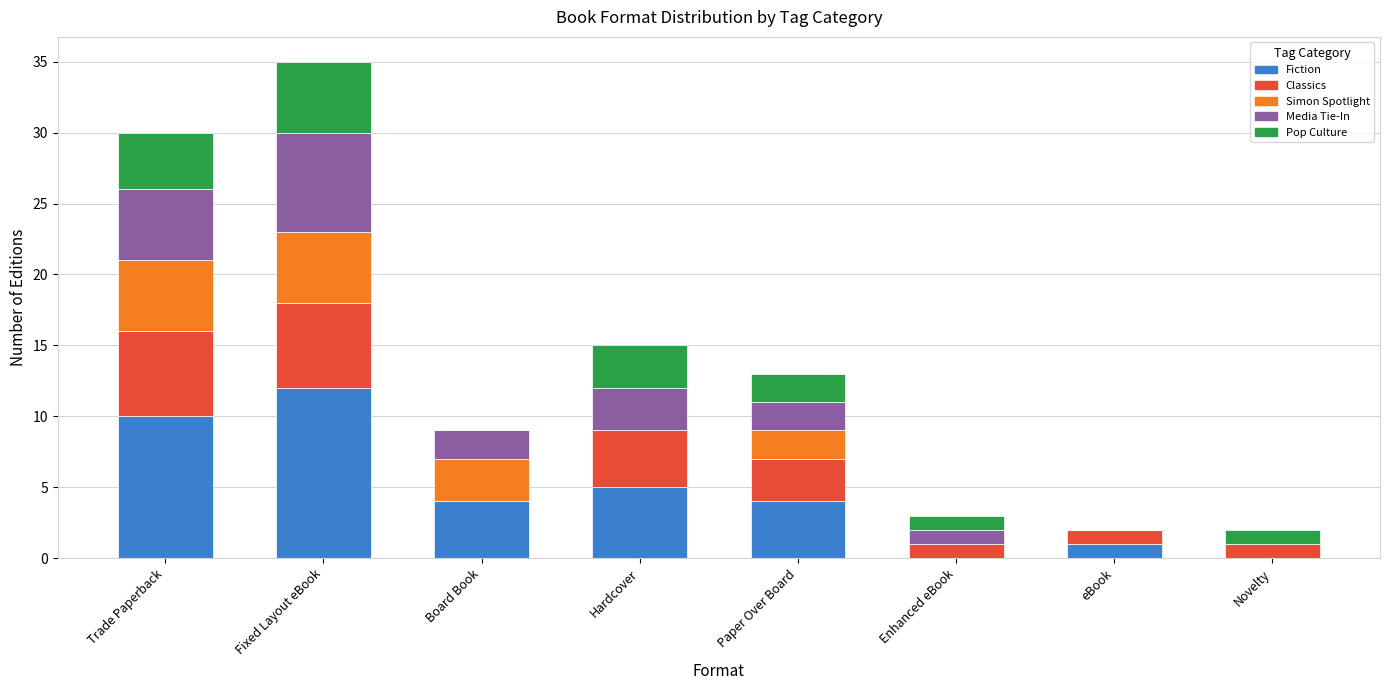

What is the maximum value for Fiction?

12